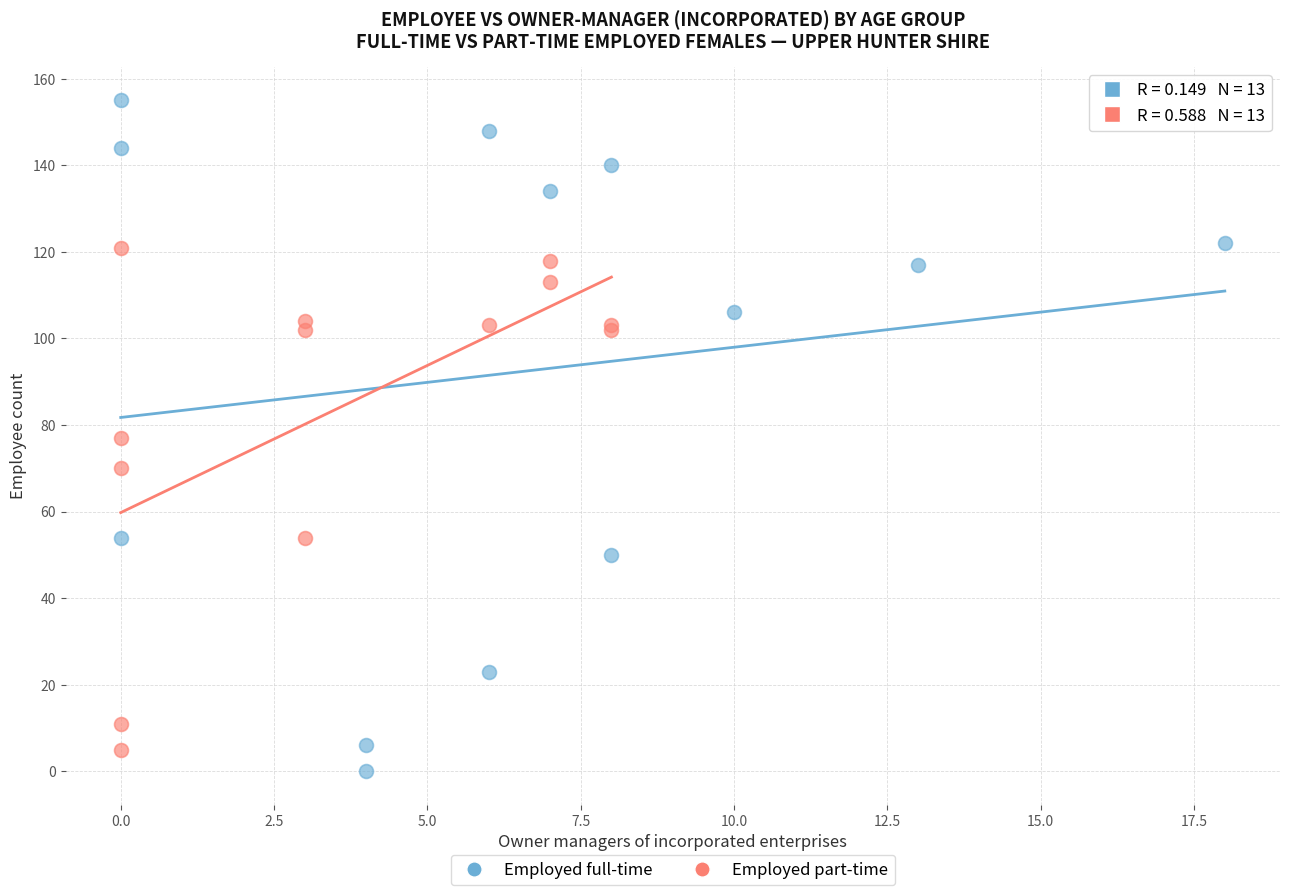

Which series reaches the minimum Y coordinate?

Employed full-time